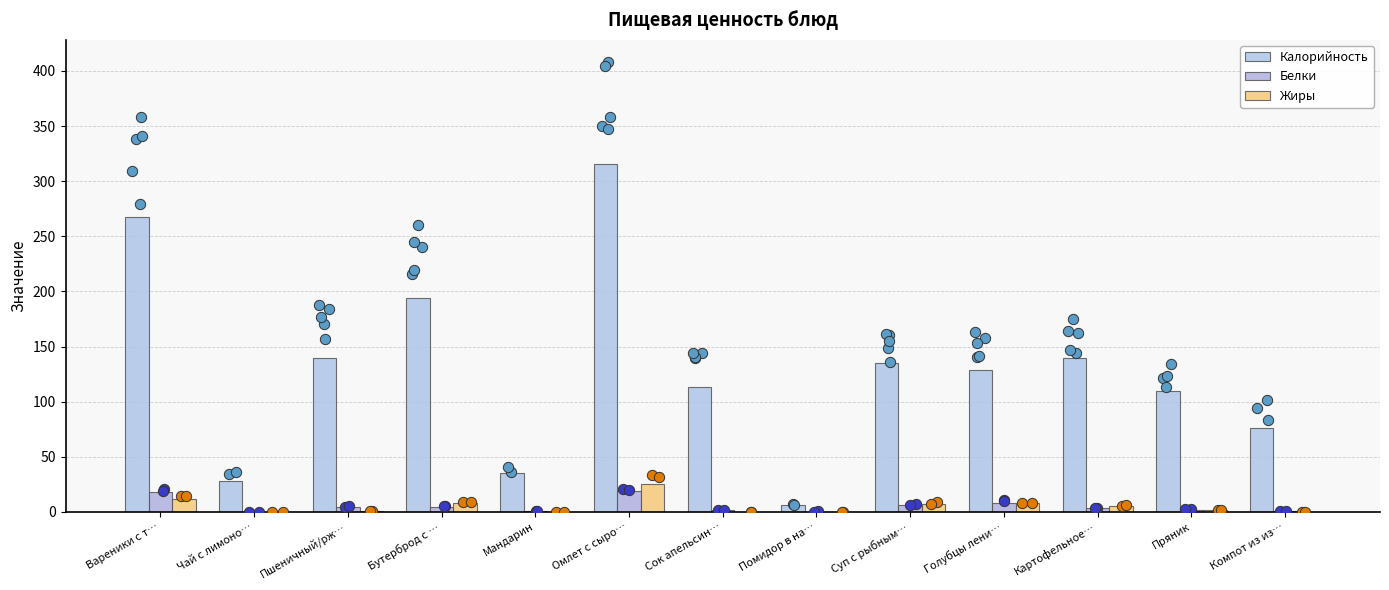

Which series has the largest Y range (max minus min)?

Калорийность